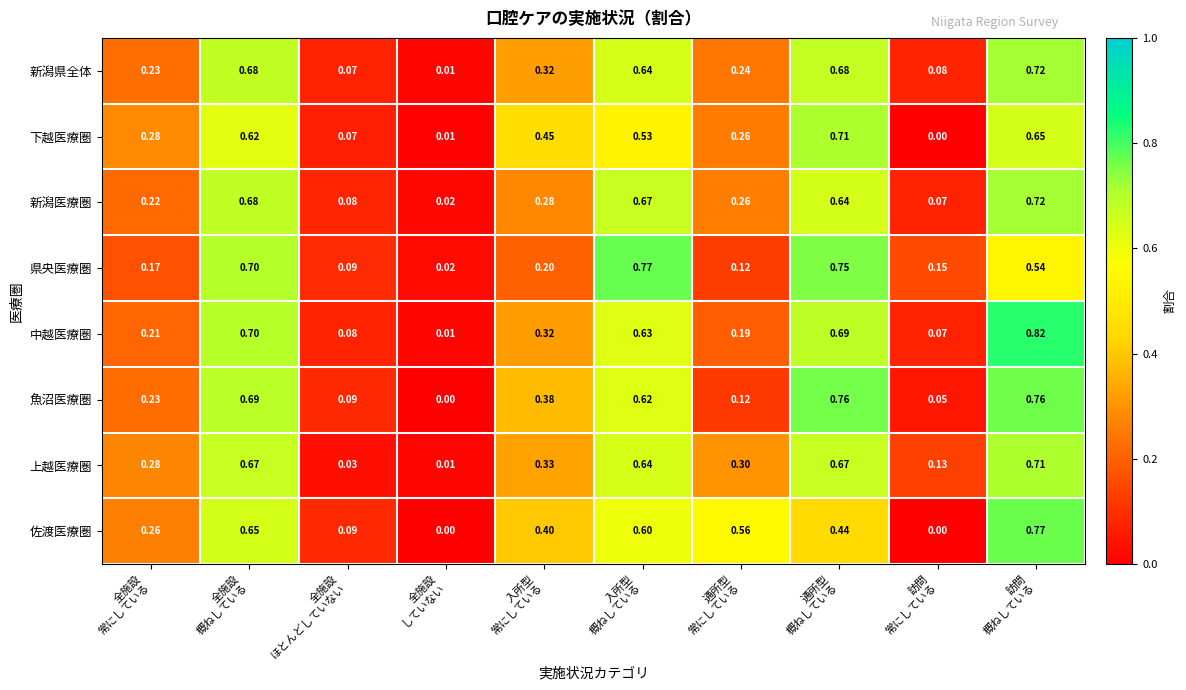

Which series has the widest spread of values?

中越医療圏